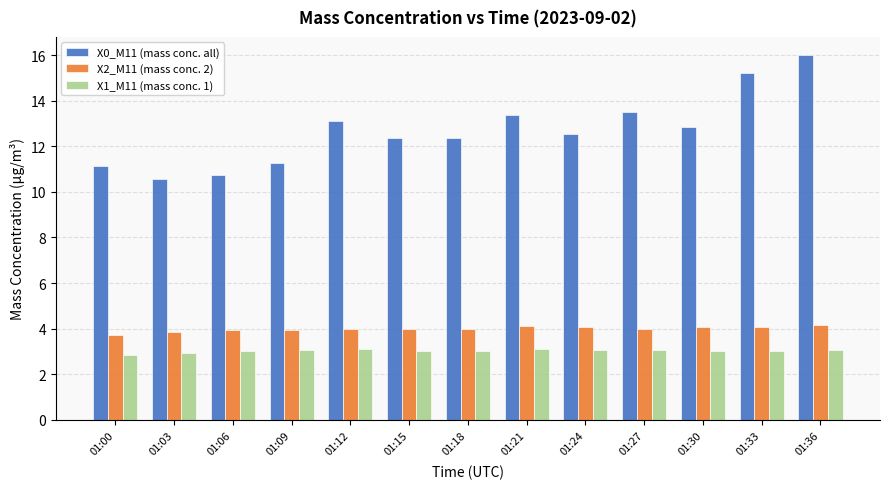

Between 01:03 and 01:27, which series saw the biggest shift?

X0_M11 (mass conc. all)